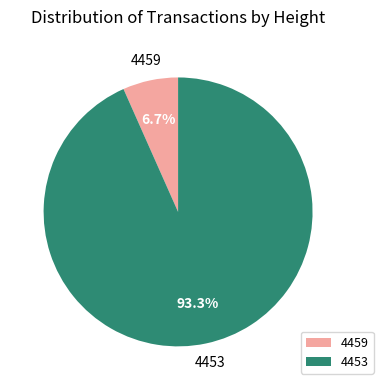

Rank the categories by value from highest to lowest.

4453, 4459